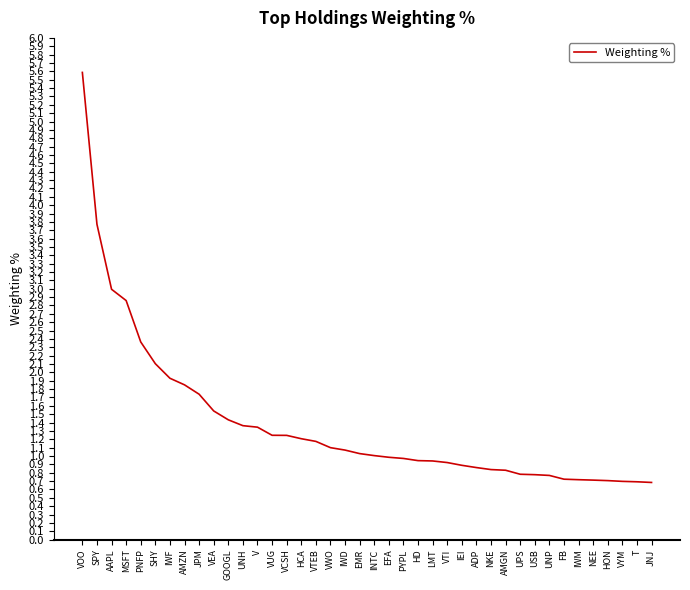

What value does the data have at VUG?

1.2